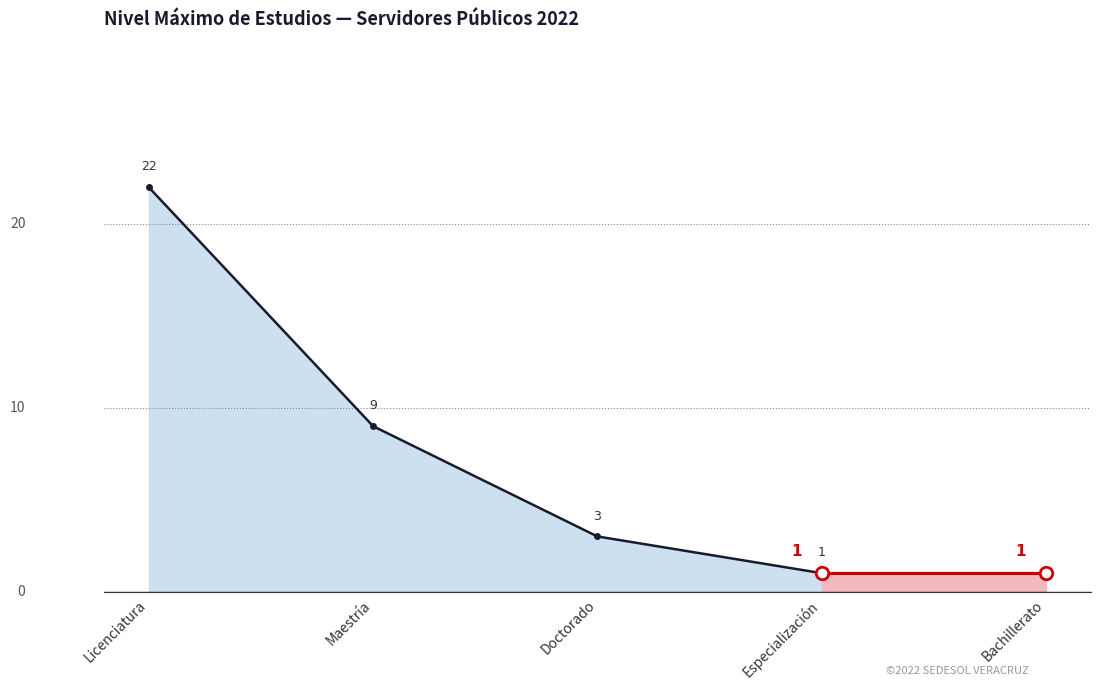

List the labels in order of value, largest first.

Licenciatura, Maestría, Doctorado, Especialización, Bachillerato